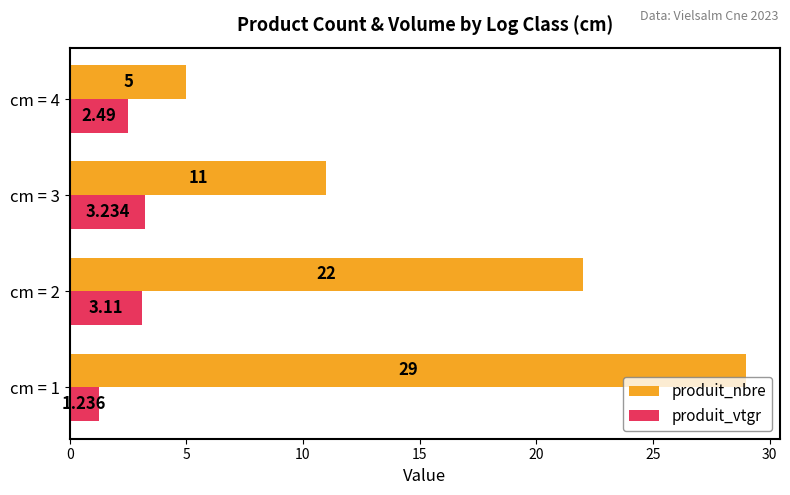

Between cm = 2 and cm = 4, which series saw the biggest shift?

produit_nbre